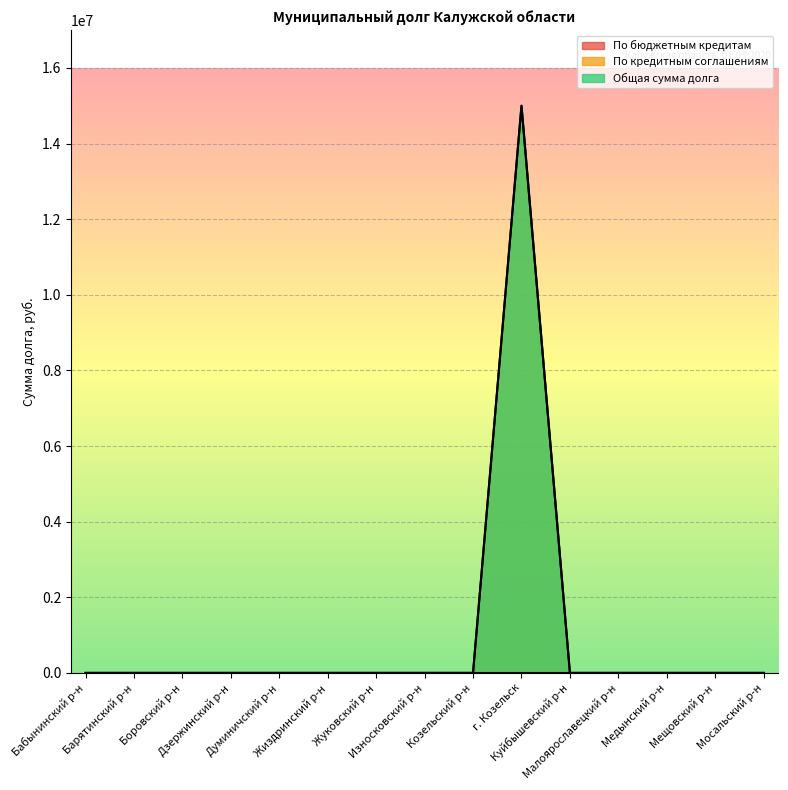

True or false: По кредитным соглашениям has a value of 0 at Куйбышевский р-н.

True